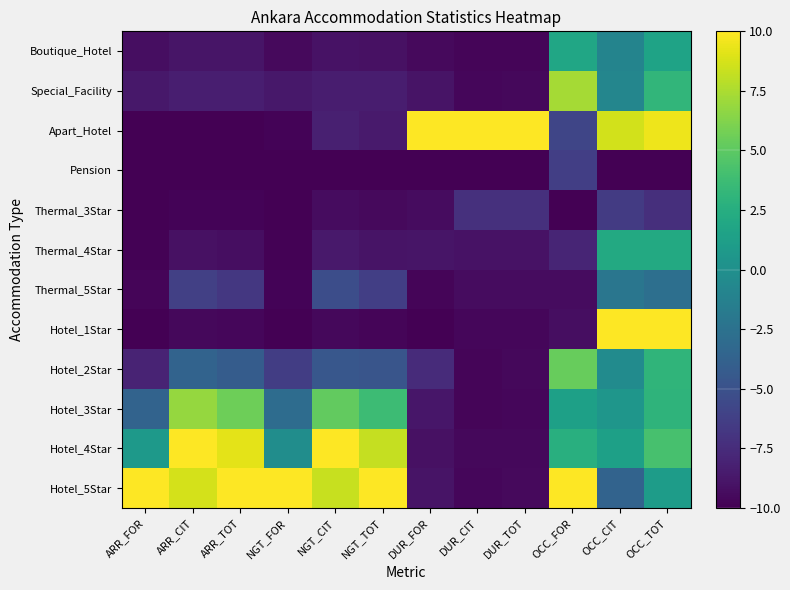

Between OCC_FOR and NGT_FOR, which is larger?

OCC_FOR